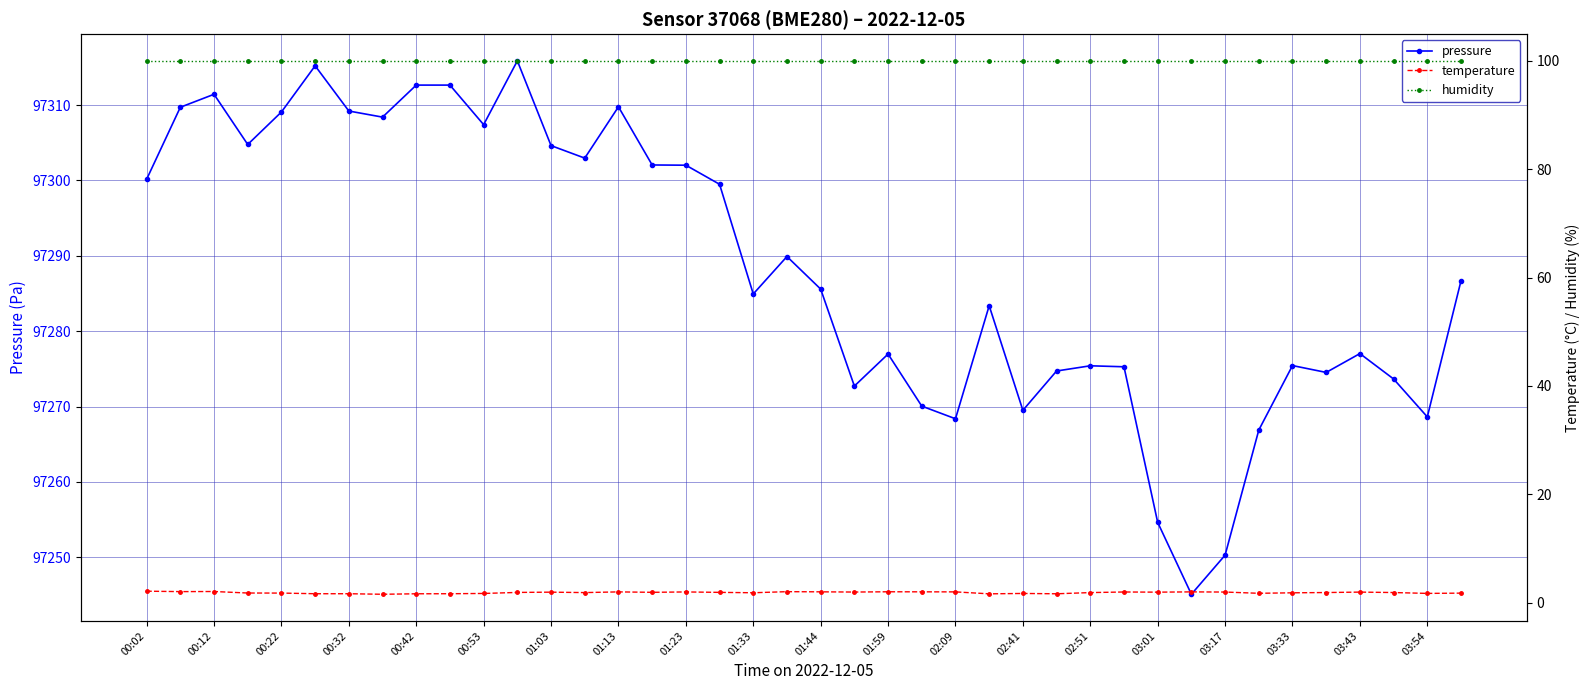

True or false: humidity and temperature cross at least once.

False